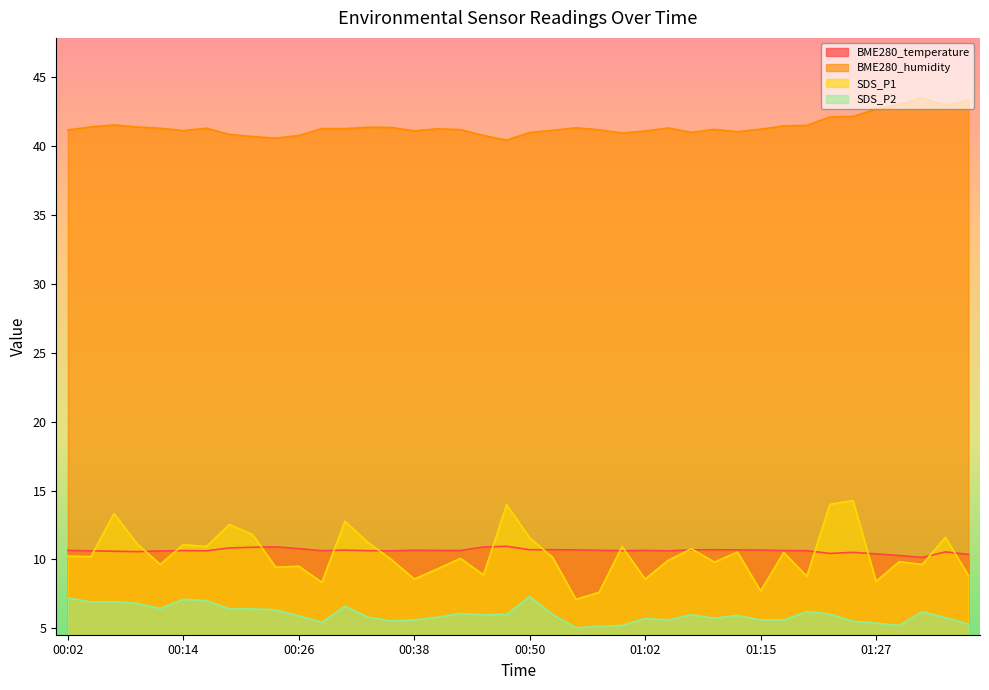

Between 00:11 and 00:23, which is larger?

00:23